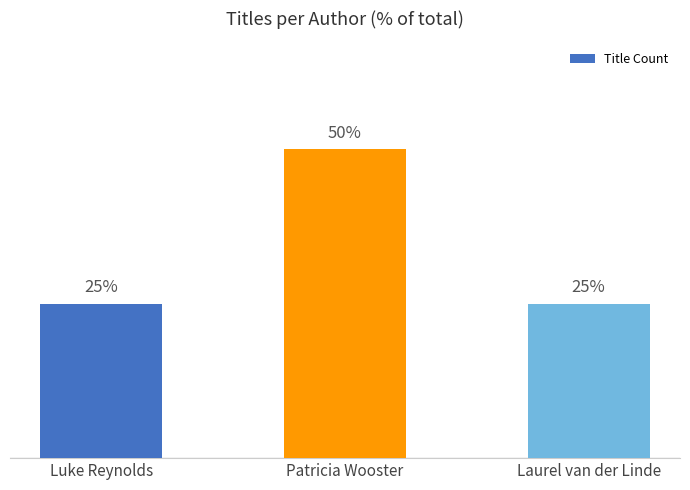

Which has a higher value, Luke Reynolds or Patricia Wooster?

Patricia Wooster